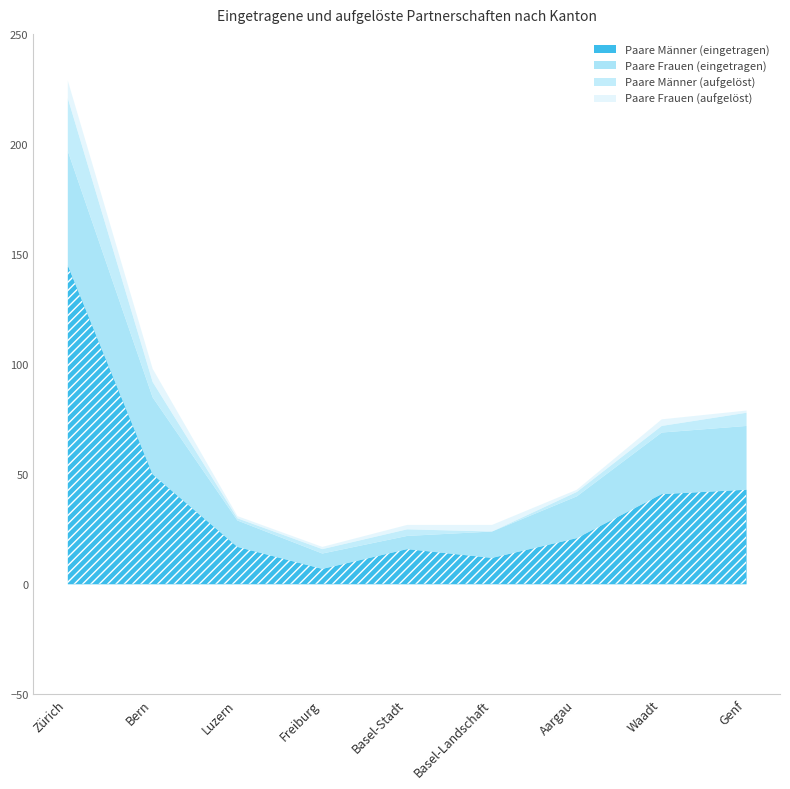

What is the total value across all series at Basel-Stadt?

27